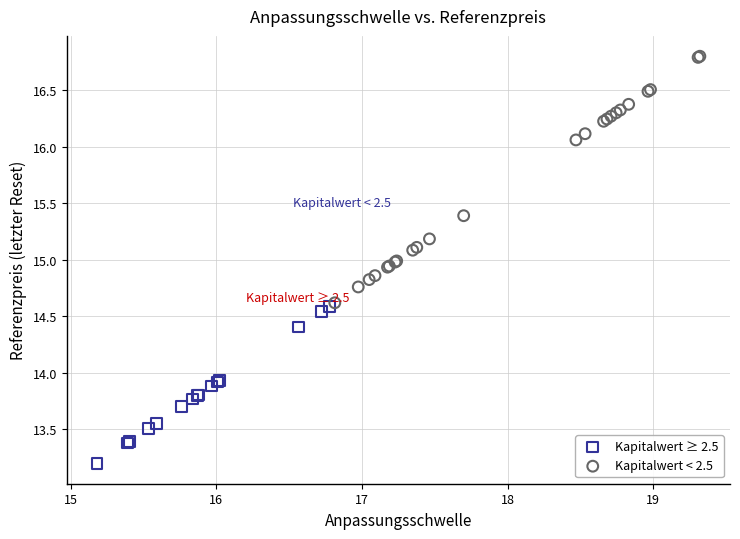

Which series reaches the maximum Y coordinate?

Kapitalwert < 2.5